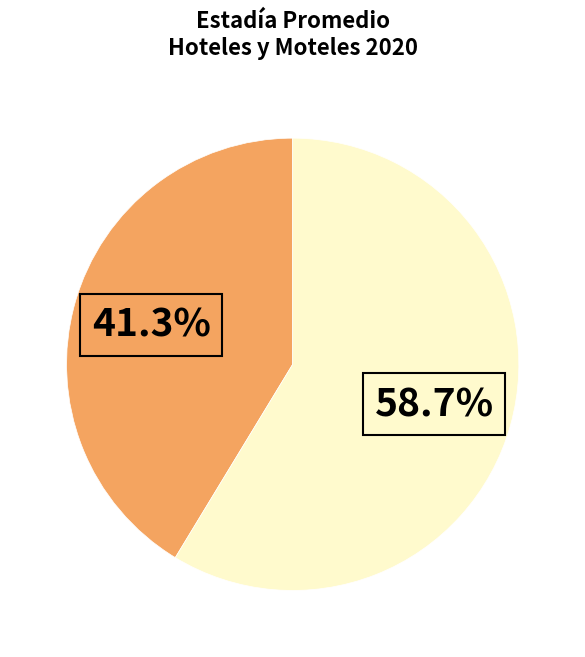

Is there a majority slice in this chart?

Yes